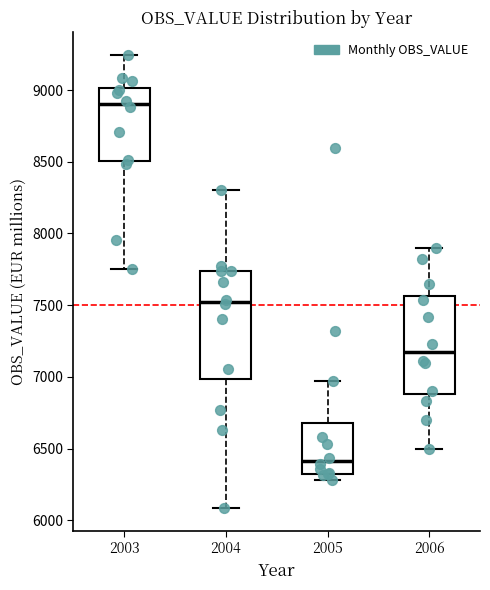

Reading left to right, read every box against the y-axis: the position of its median line, the range the box covers, and the ends of its whiskers. The values are not printed on the chart, so give them approximately, as read against the axis.

2003: median 8900, box 8500 to 9000, whiskers 7750 to 9250
2004: median 7500, box 7000 to 7750, whiskers 6100 to 8300
2005: median 6400, box 6350 to 6700, whiskers 6300 to 6950
2006: median 7150, box 6900 to 7550, whiskers 6500 to 7900